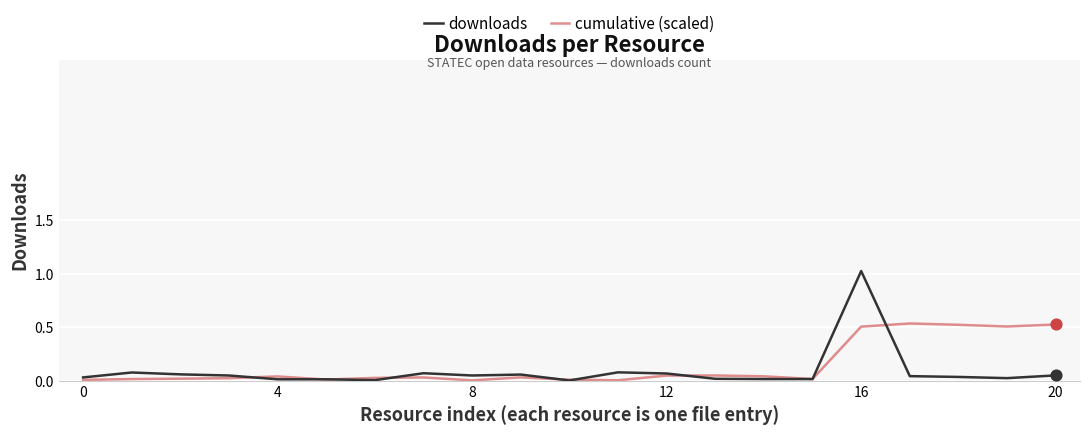

List the series in order of their peak value, highest first.

downloads, cumulative (scaled)